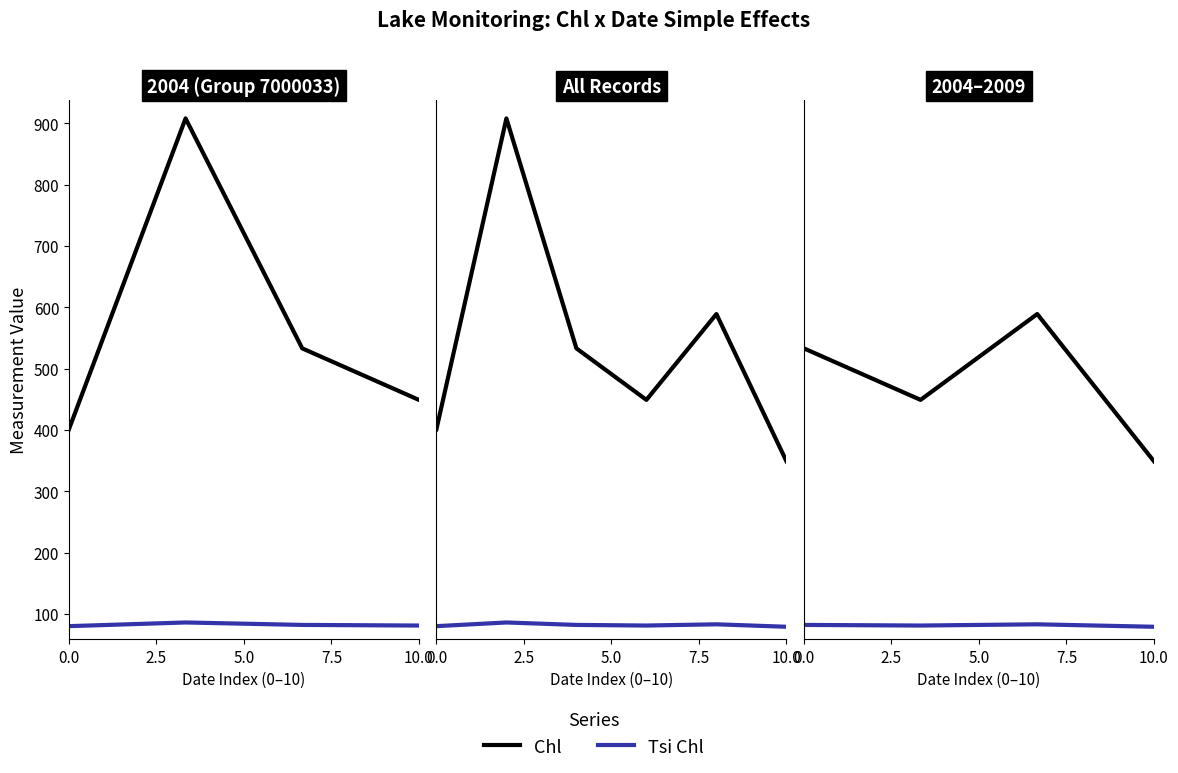

True or false: Chl and Tsi Chl intersect in this chart.

False